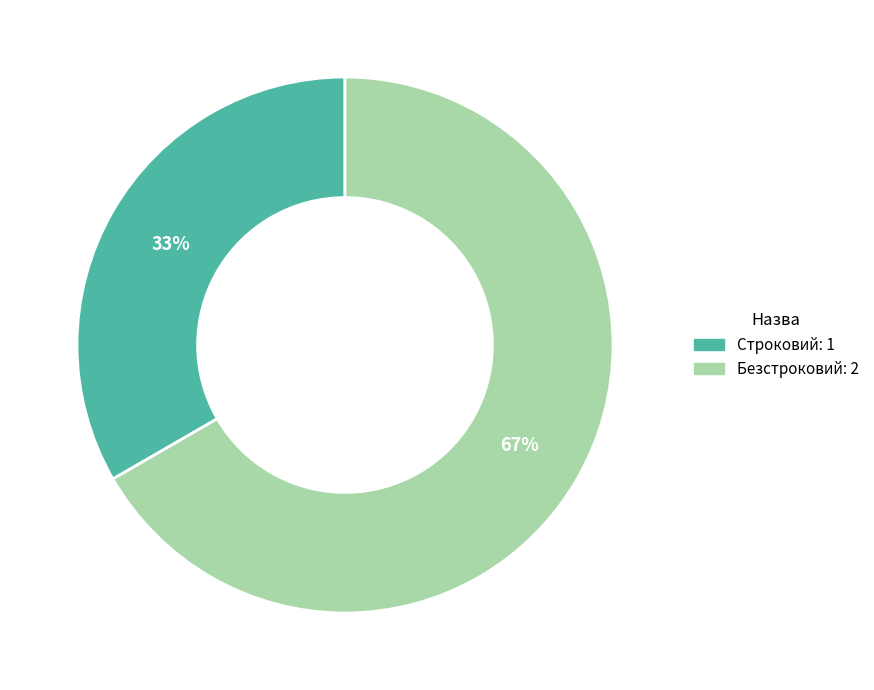

What is the ratio of the value at Безстроковий to the value at Строковий?

2.0